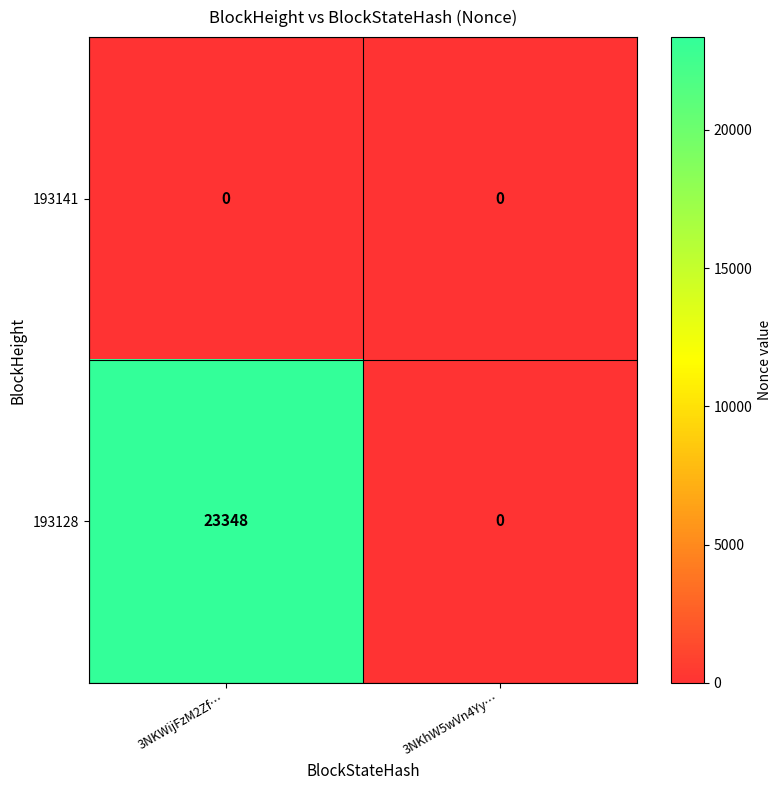

Which series changed the most between 3NKWijFzM2Zf… and 3NKhW5wVn4Yy…?

193128